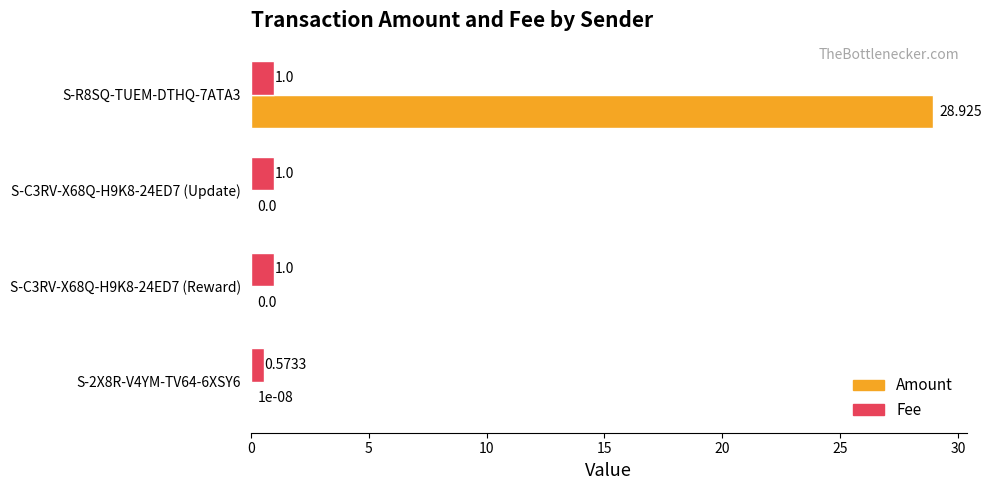

Between S-2X8R-V4YM-TV64-6XSY6 and S-R8SQ-TUEM-DTHQ-7ATA3, which series saw the biggest shift?

Amount